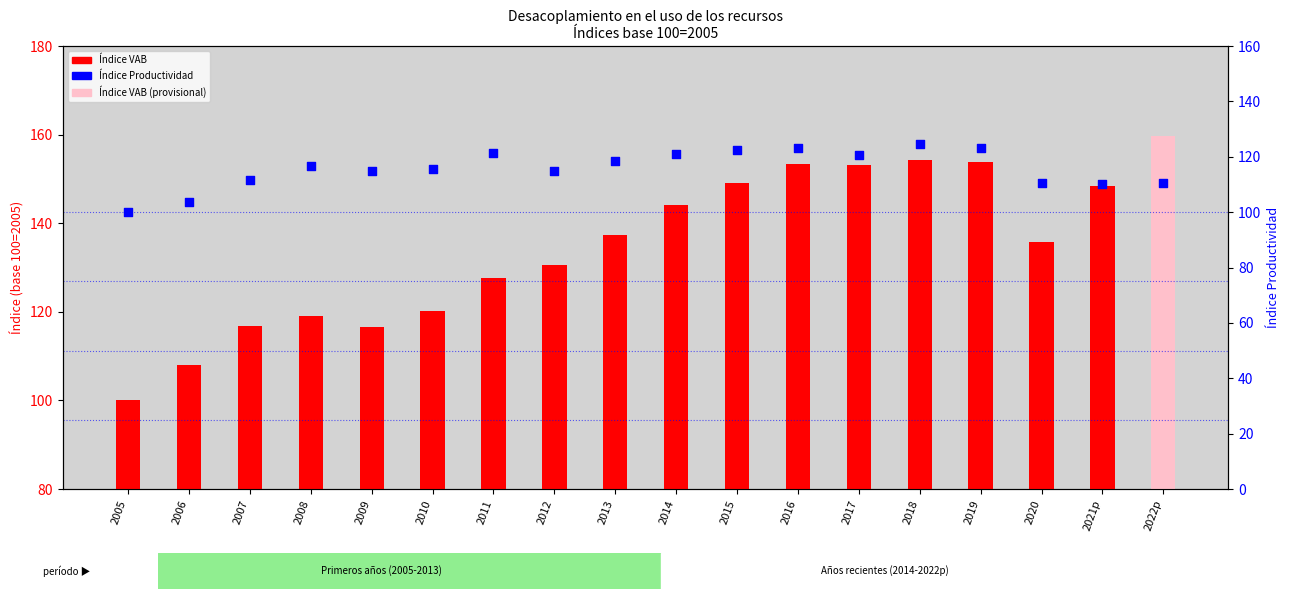

Which series reaches the maximum Y coordinate?

Índice VAB